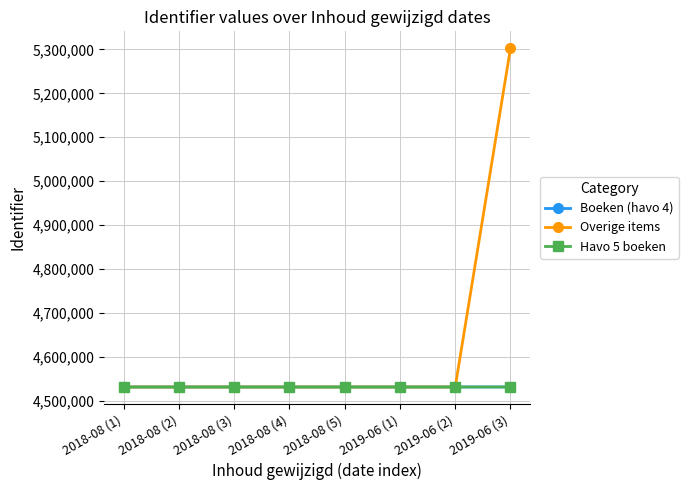

What is the label of the 7th point from the right?

2018-08 (2)